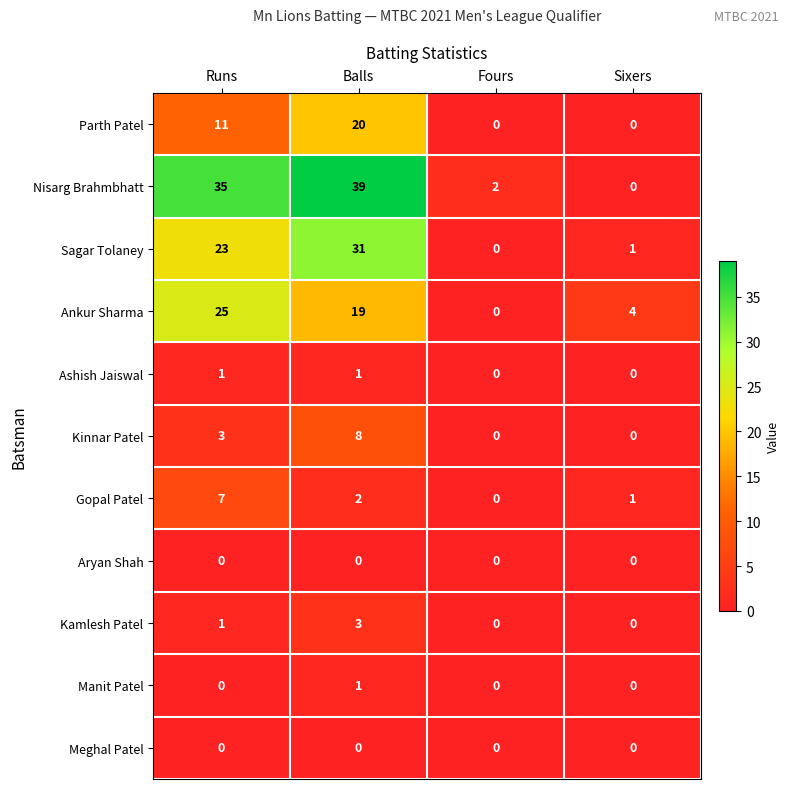

At which category is the sum across all series the highest?

Balls